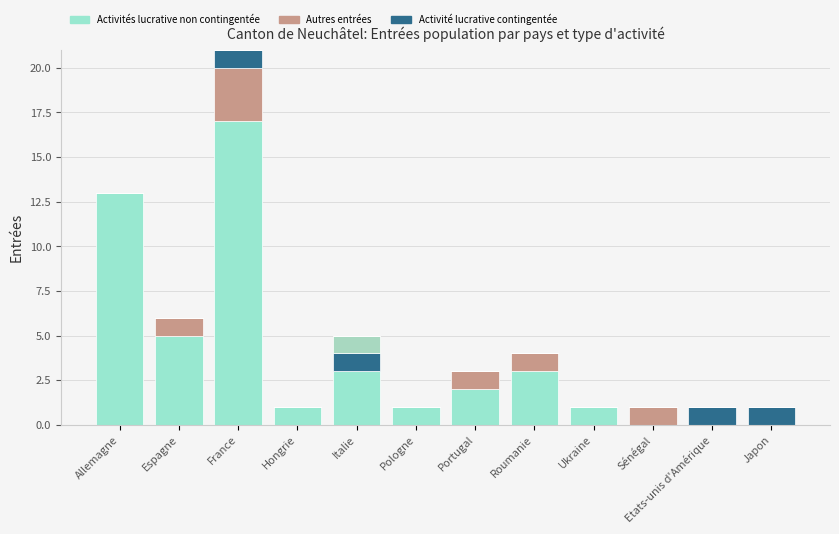

Count the number of categories in the chart.

12